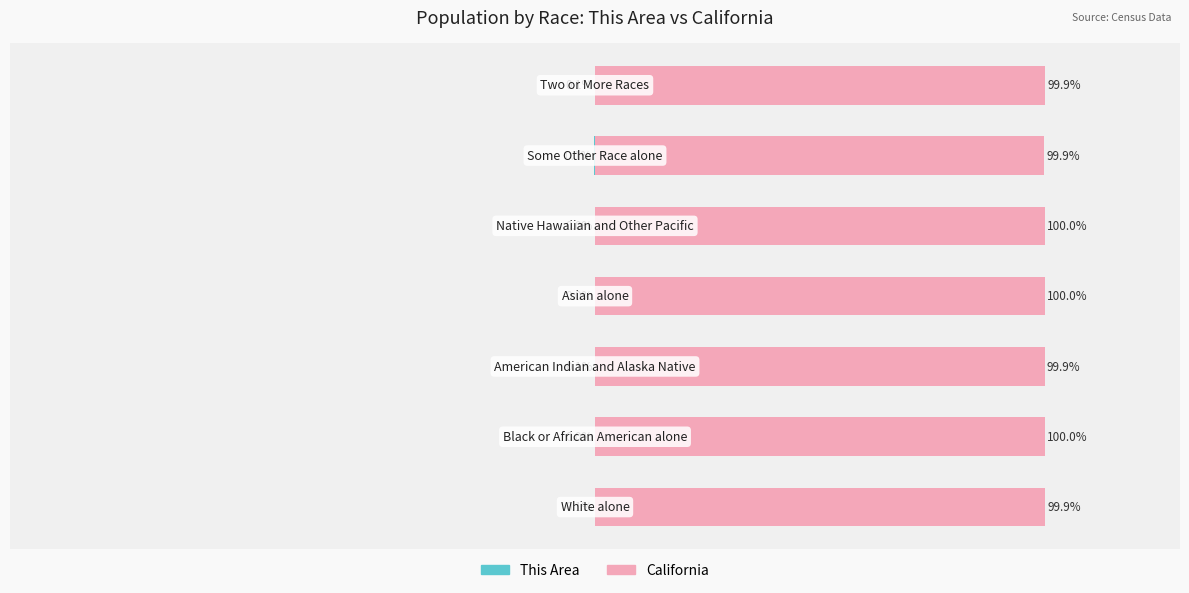

Between 5 and 6, which series saw the biggest shift?

This Area